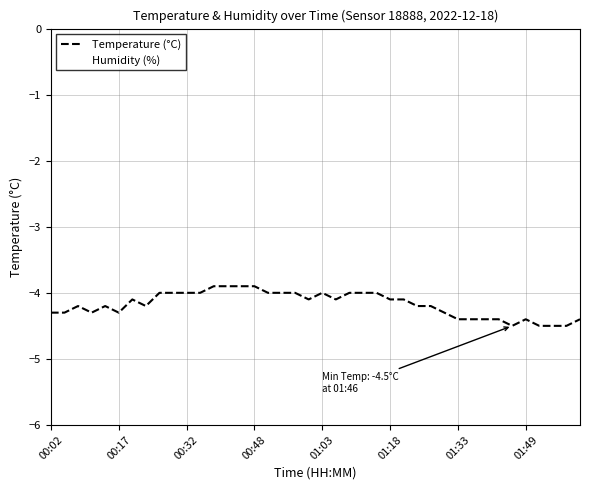

Reading right to left, transcribe all the data shown in this chart.

Temperature (°C): -4.4	-4.5	-4.5	-4.5	-4.4	-4.5	-4.4	-4.4	-4.4	-4.4	-4.3	-4.2	-4.2	-4.1	-4.1	-4.0	-4.0	-4.0	-4.1	-4.0	-4.1	-4.0	-4.0	-4.0	-3.9	-3.9	-3.9	-3.9	-4.0	-4.0	-4.0	-4.0	-4.2	-4.1	-4.3	-4.2	-4.3	-4.2	-4.3	-4.3
Humidity (%): 99.9	99.9	99.9	99.9	99.9	99.9	99.9	99.9	99.9	99.9	99.9	99.9	99.9	99.9	99.9	99.9	99.9	99.9	99.9	99.9	99.9	99.9	99.9	99.9	99.9	99.9	99.9	99.9	99.9	99.9	99.9	99.9	99.9	99.9	99.9	99.9	99.9	99.9	99.9	99.9